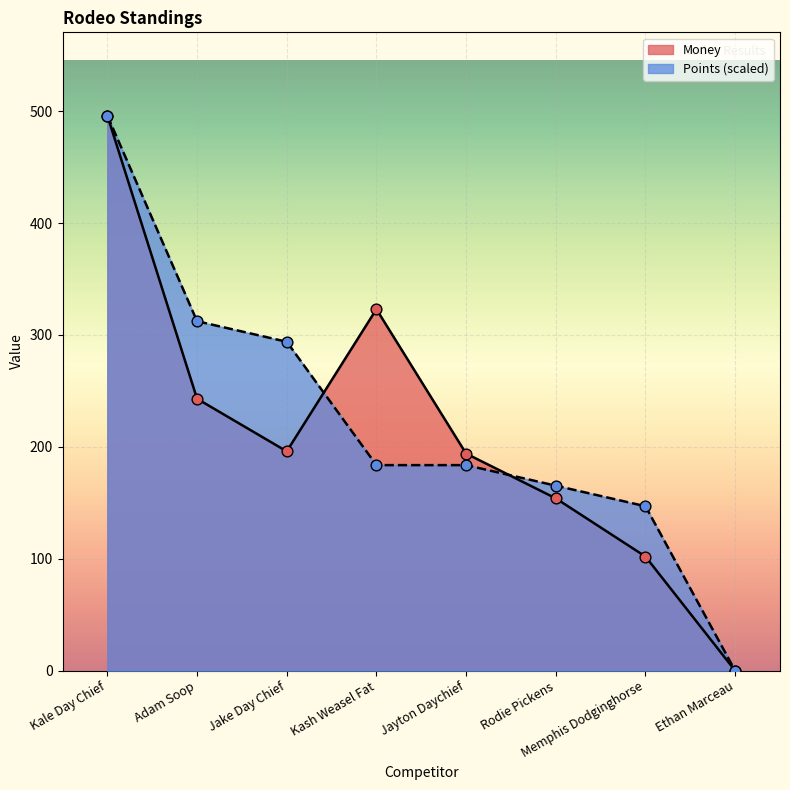

Which series contains the lowest Y value?

Money